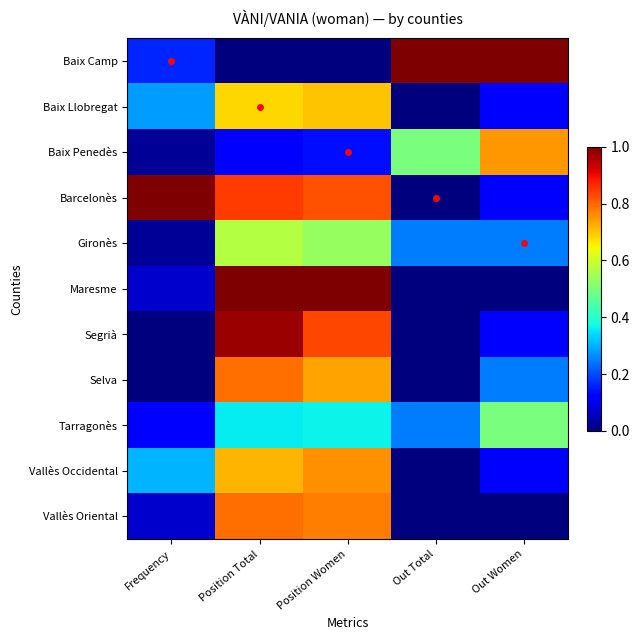

At Position Total, list the series in order from largest to smallest.

Maresme, Segrià, Barcelonès, Selva, Vallès Oriental, Vallès Occidental, Baix Llobregat, Gironès, Tarragonès, Baix Penedès, Baix Camp